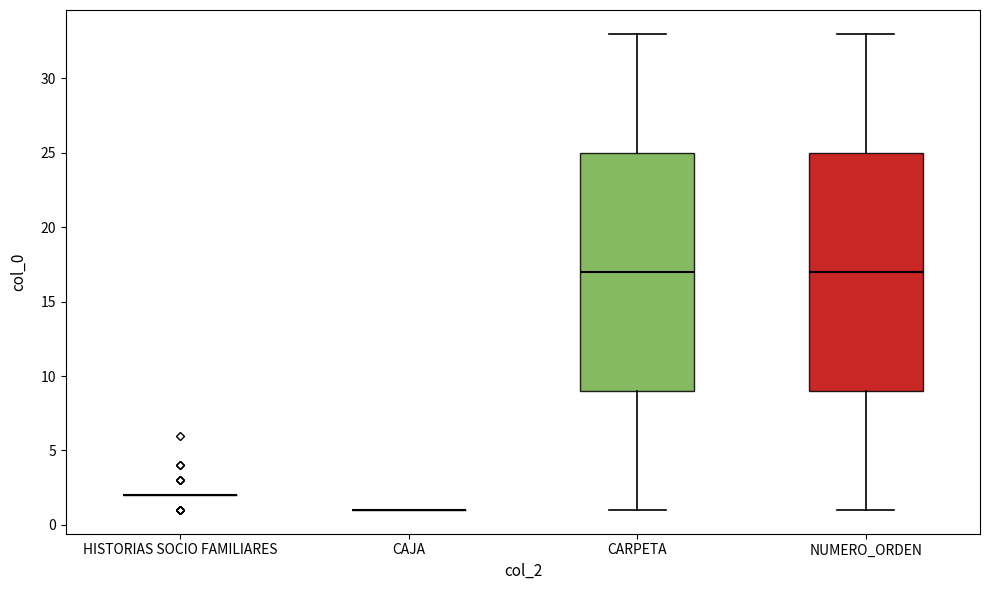

Reading left to right, transcribe this box plot: for each box, give where its median line is, the range the box spans, and where its two whiskers end, as read against the y-axis. The values are not printed on the chart, so give them approximately, as read against the axis.

HISTORIAS SOCIO FAMILIARES: box collapsed to a line at 2, whiskers 2 to 2
CAJA: box collapsed to a line at 1, whiskers 1 to 1
CARPETA: median 17, box 9 to 25, whiskers 1 to 33
NUMERO_ORDEN: median 17, box 9 to 25, whiskers 1 to 33